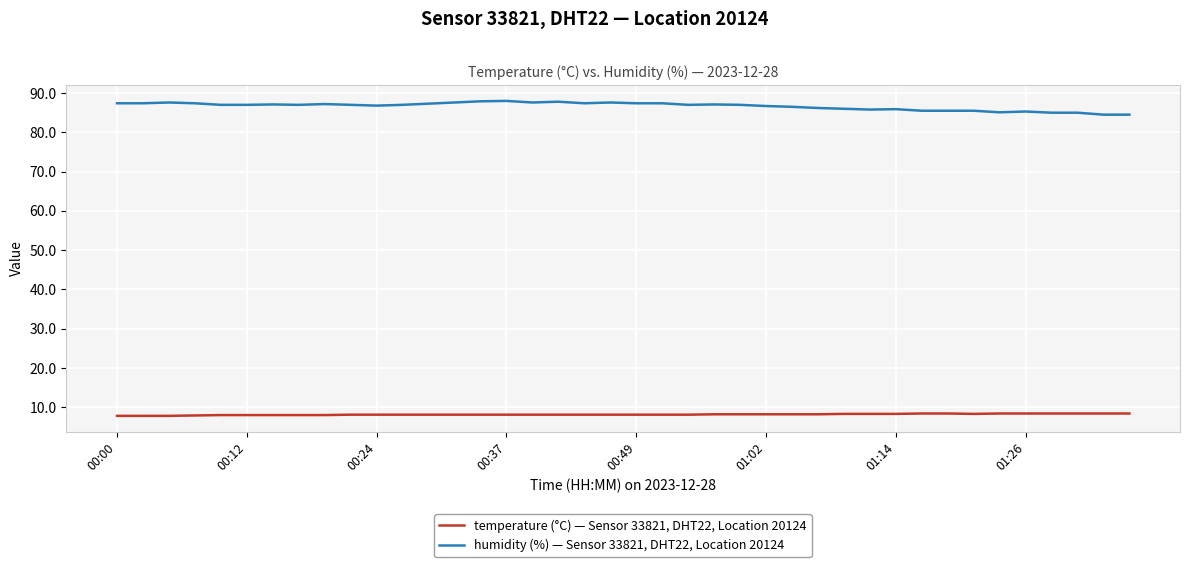

Which series has the largest range (max minus min)?

humidity (%) — Sensor 33821, DHT22, Location 20124